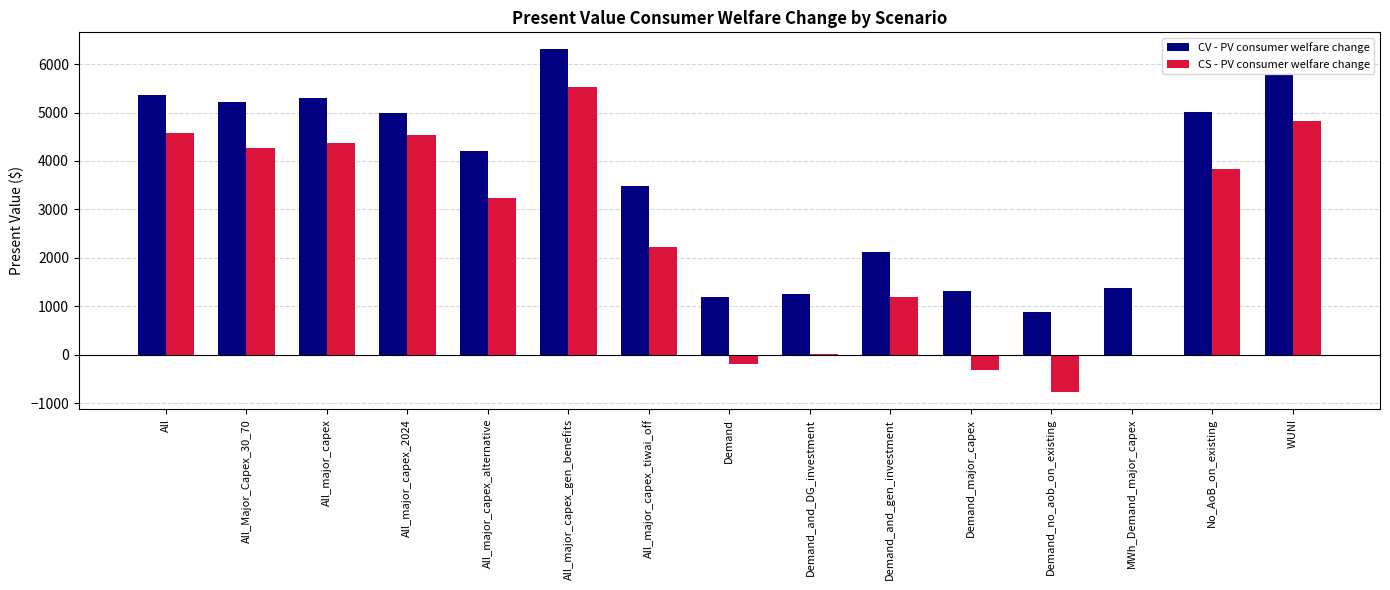

Count the number of categories in the chart.

15